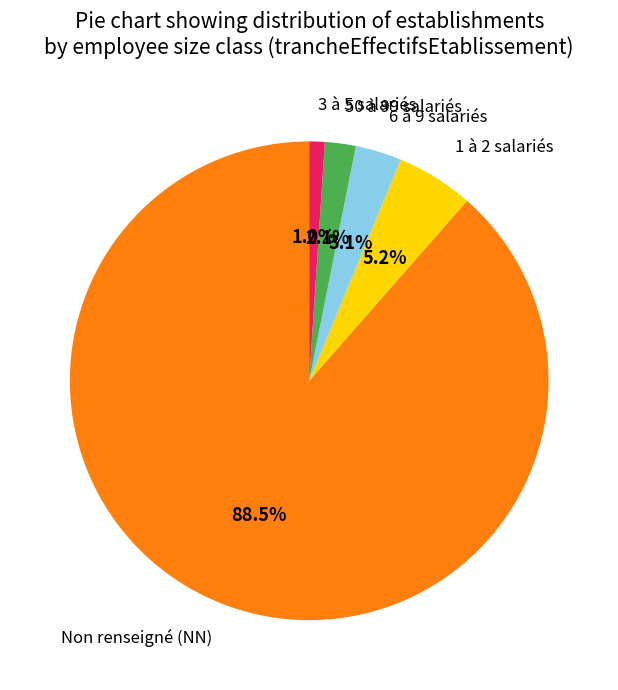

What portion of the pie excludes 50 à 99 salariés?

97.9%